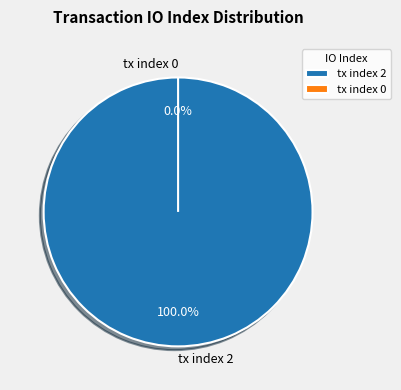

To the nearest percent, what is the difference between the tx index 2 and tx index 0 slice percentages?

100%